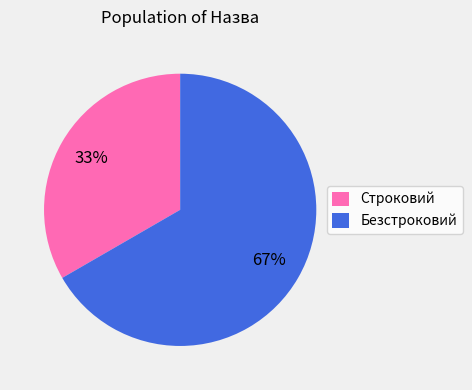

Is it true that Строковий is 33% of the pie?

True